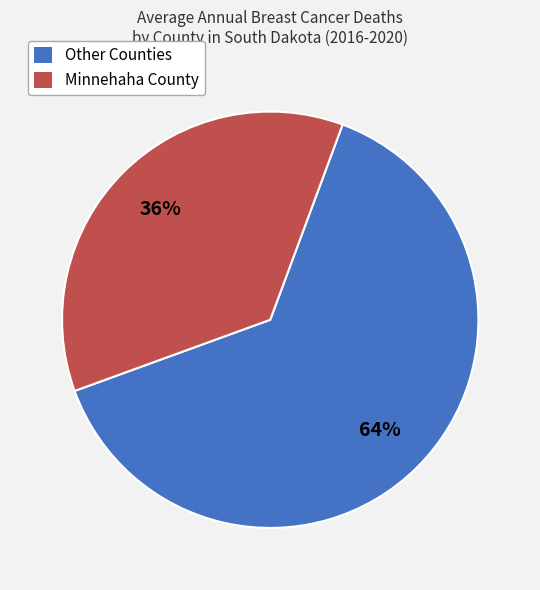

To the nearest percent, what is the difference between the largest and smallest slice percentages?

28%